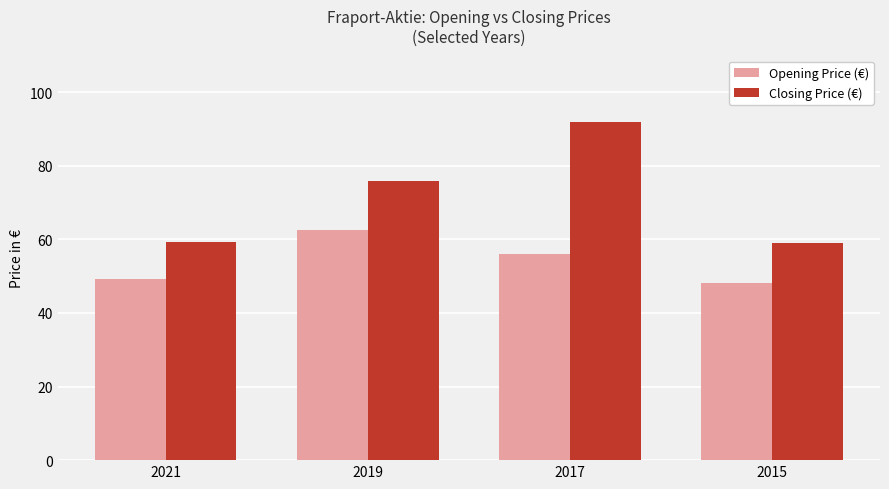

Rank the series by their average value, from highest to lowest.

Closing Price (€), Opening Price (€)